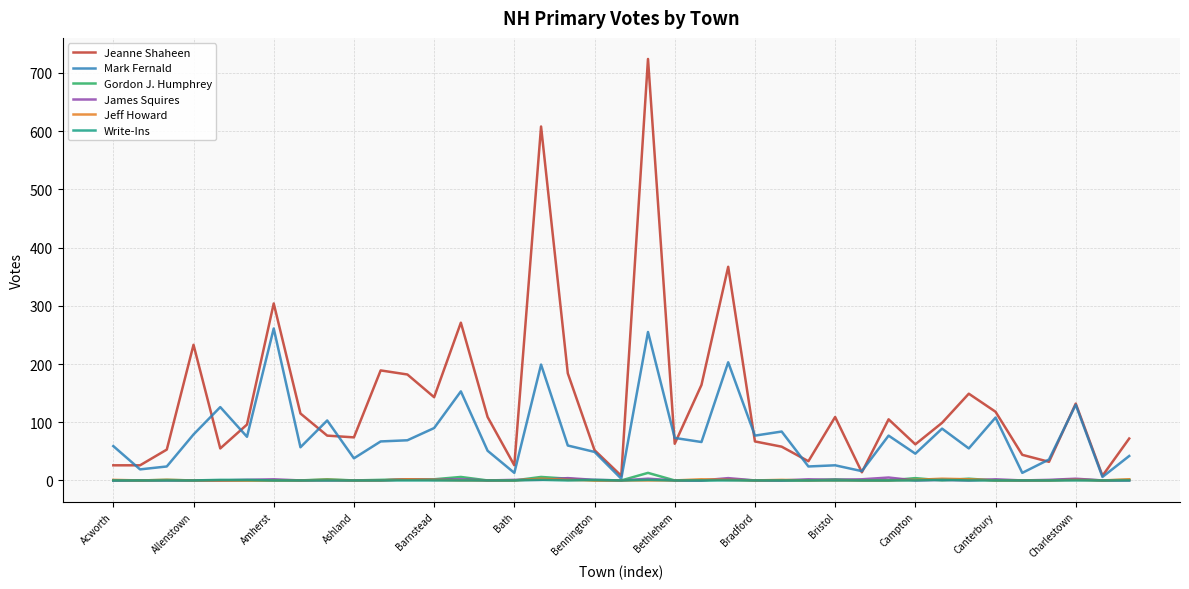

Which series has the largest total across all categories?

Jeanne Shaheen